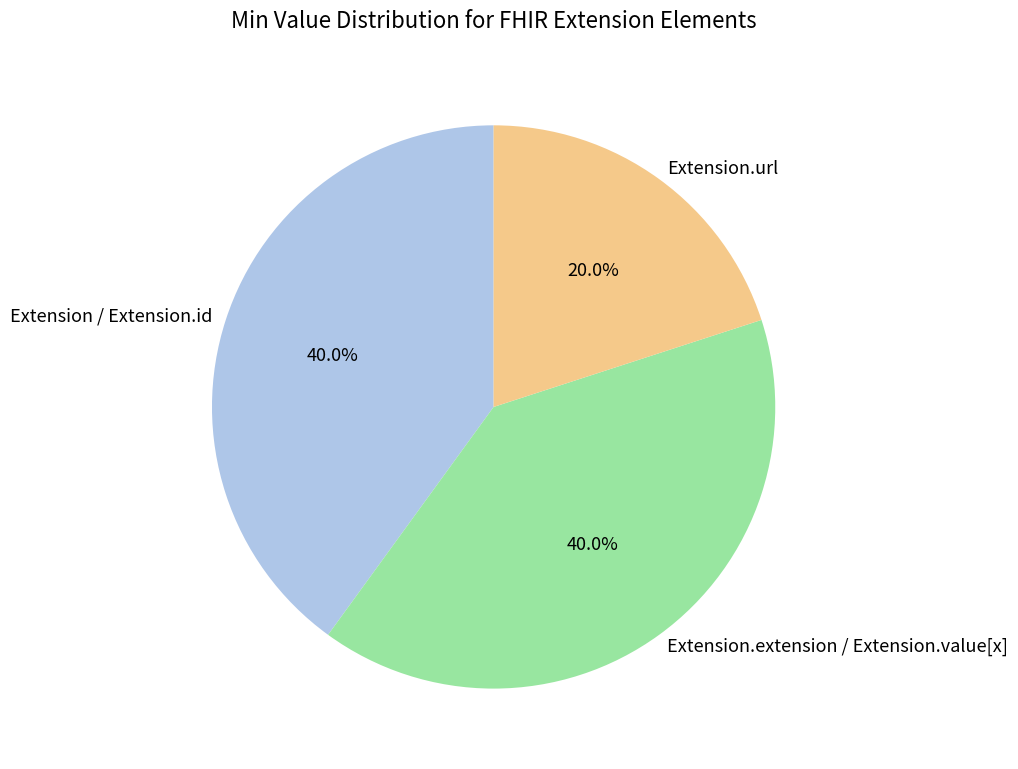

How many slices are in this pie chart?

3